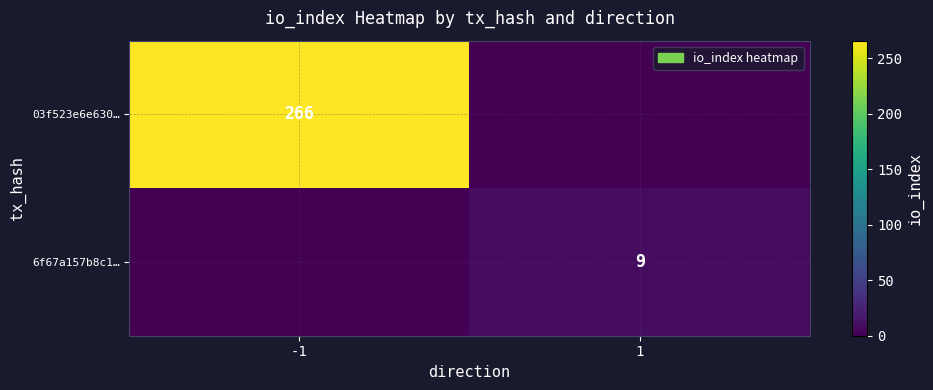

Is the value of 6f67a157b8c1… at 1 greater than the value of 03f523e6e630… at -1?

No